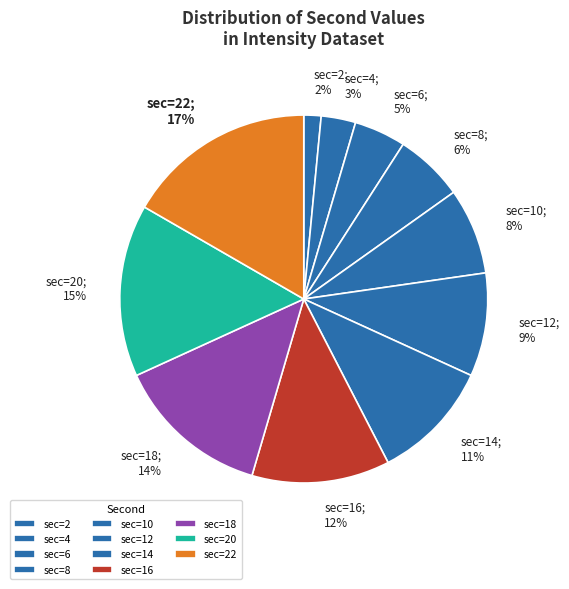

To the nearest percent, what is the average slice percentage?

9%